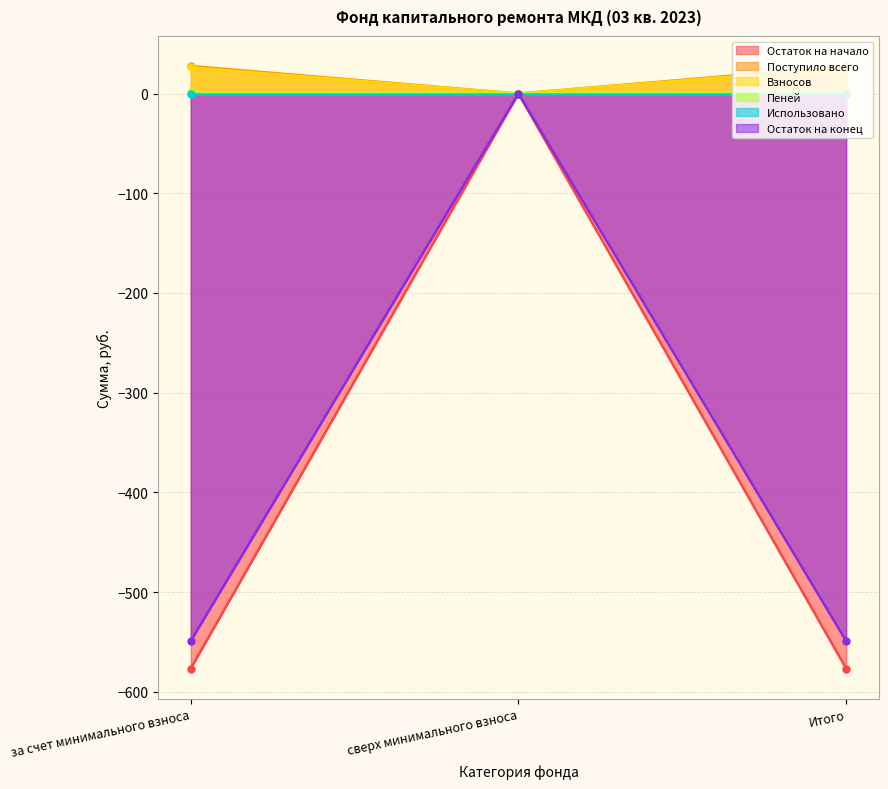

The Поступило всего series shows 27.6 at Итого. True or false?

True